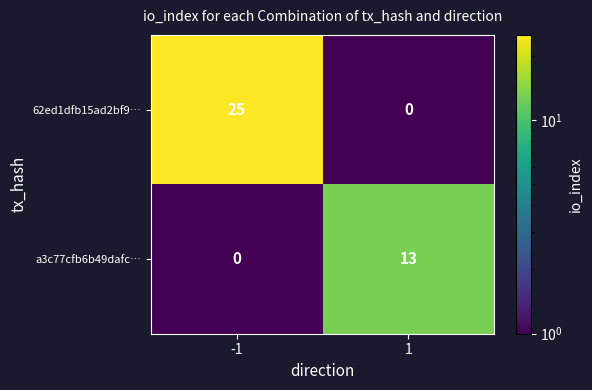

What is the spread (max minus min) of values at -1?

25